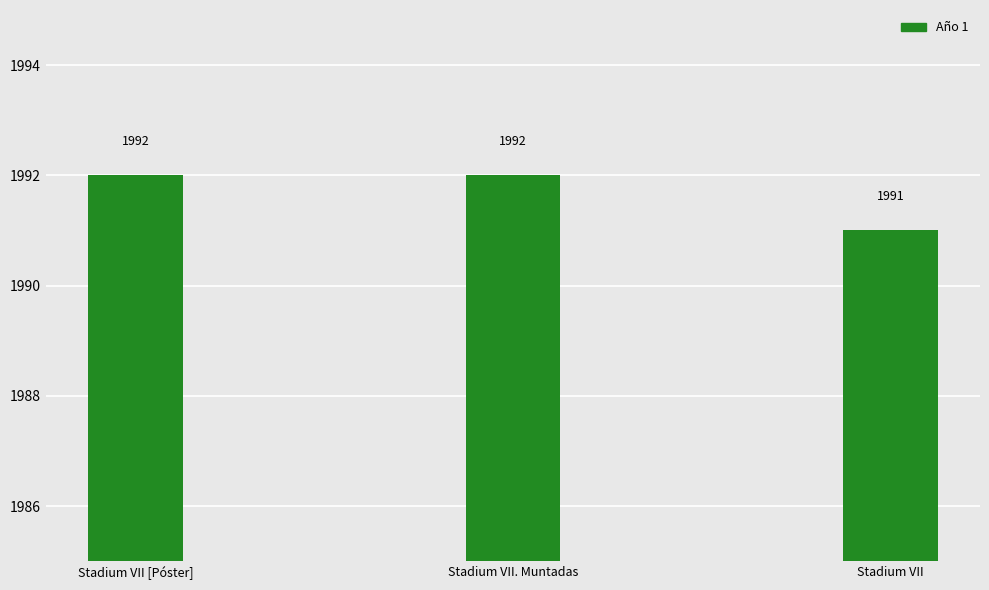

What is the maximum value shown in the chart?

1992